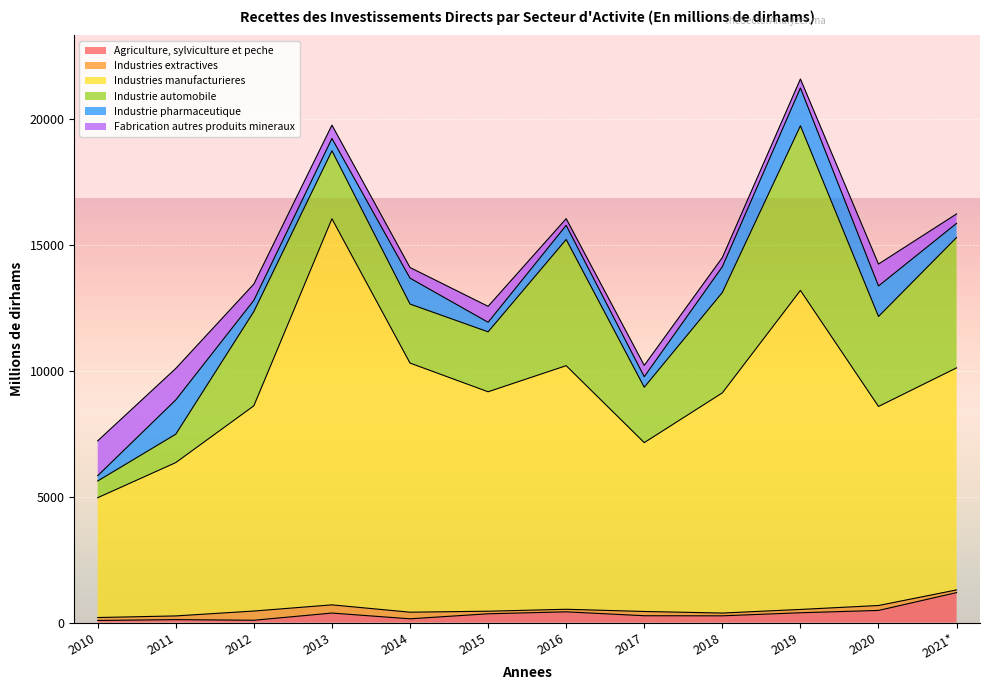

What is the value of the Industries manufacturieres point at the 2nd from the left?

6089.1